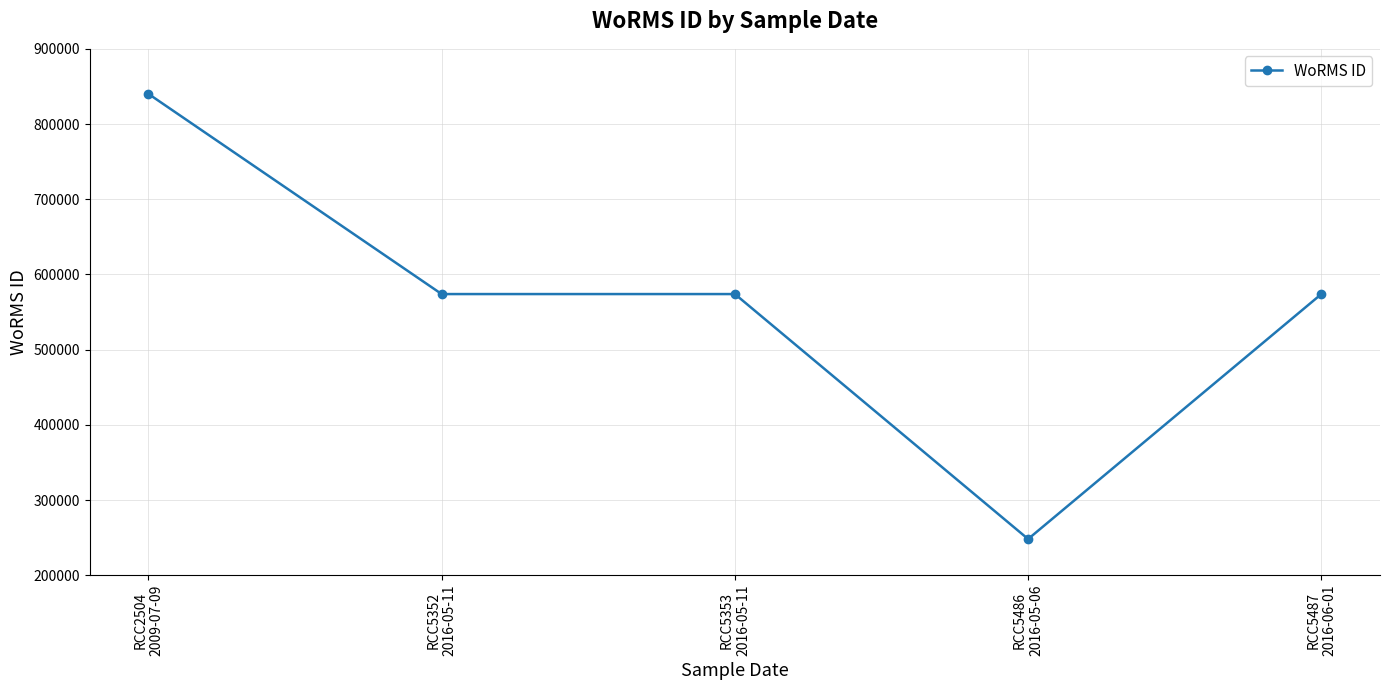

What is the change in value from RCC5352
2016-05-11 to RCC5486
2016-05-06?

-325760